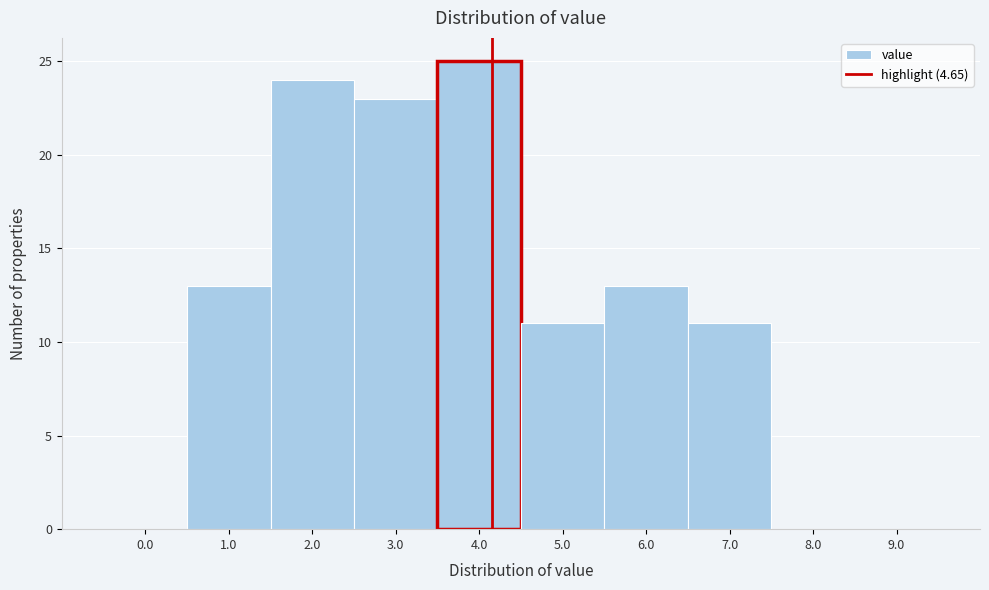

Reading right to left, extract all data points from this chart.

9.0=0	8.0=0	7.0=11	6.0=13	5.0=11	4.0=25	3.0=23	2.0=24	1.0=13	0.0=0